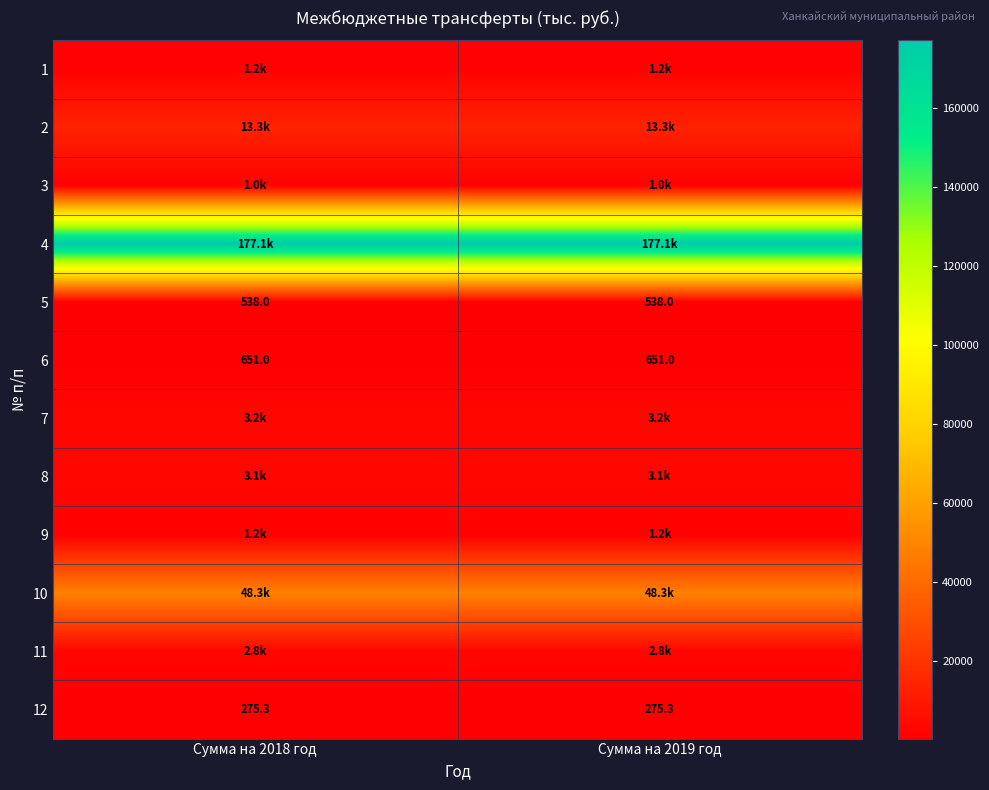

The value of 6 at Сумма на 2018 год is 223.0. True or false?

False